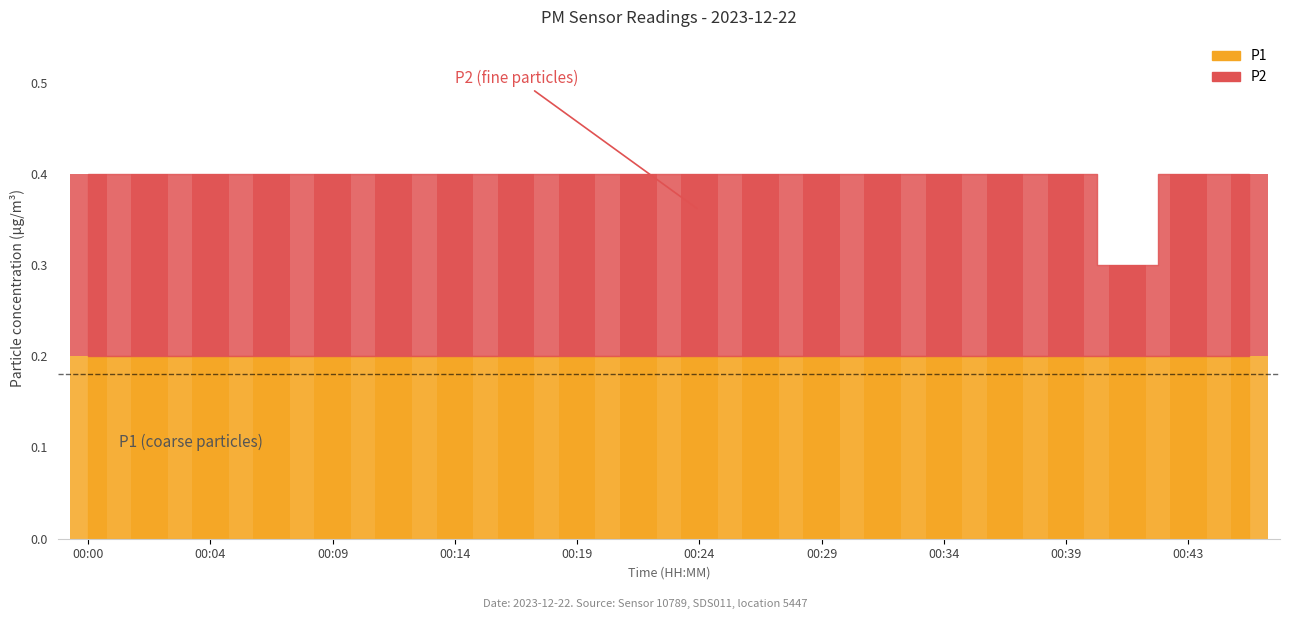

What is the difference between the maximum and minimum values?

0.1